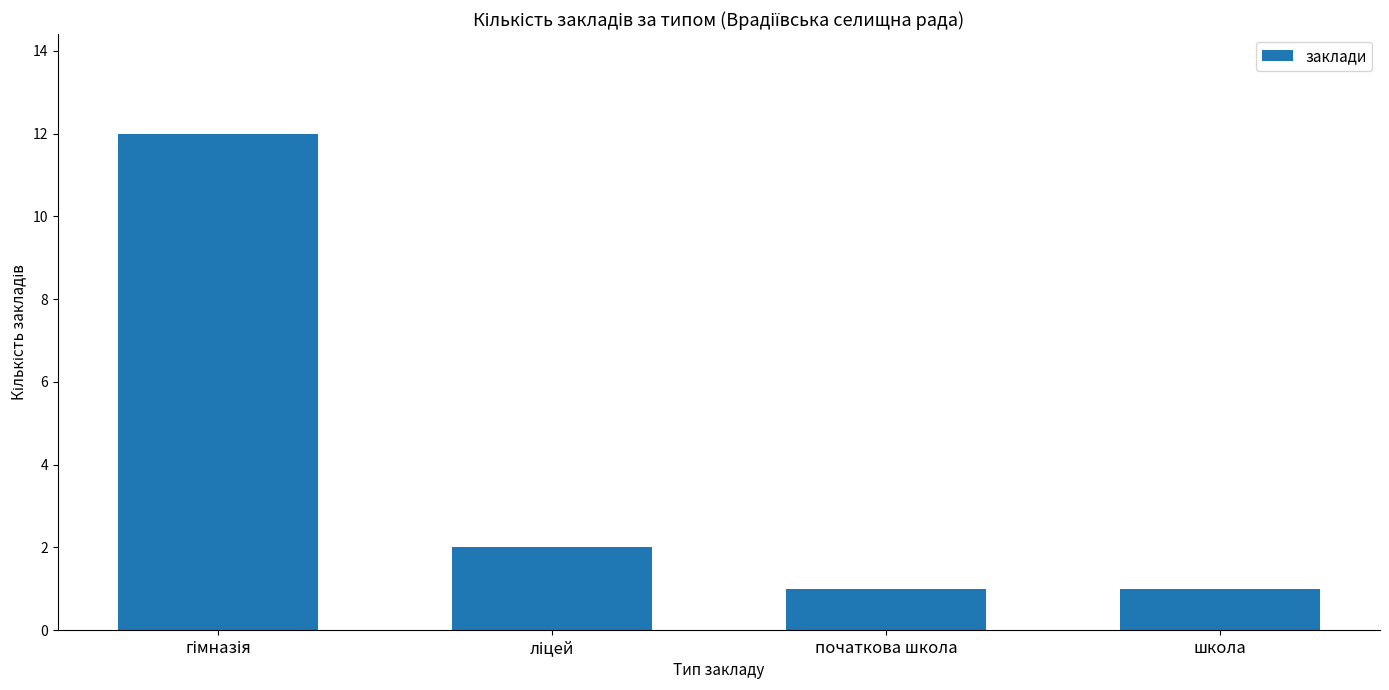

Approximately how many times larger is the value at початкова школа compared to школа?

1.0